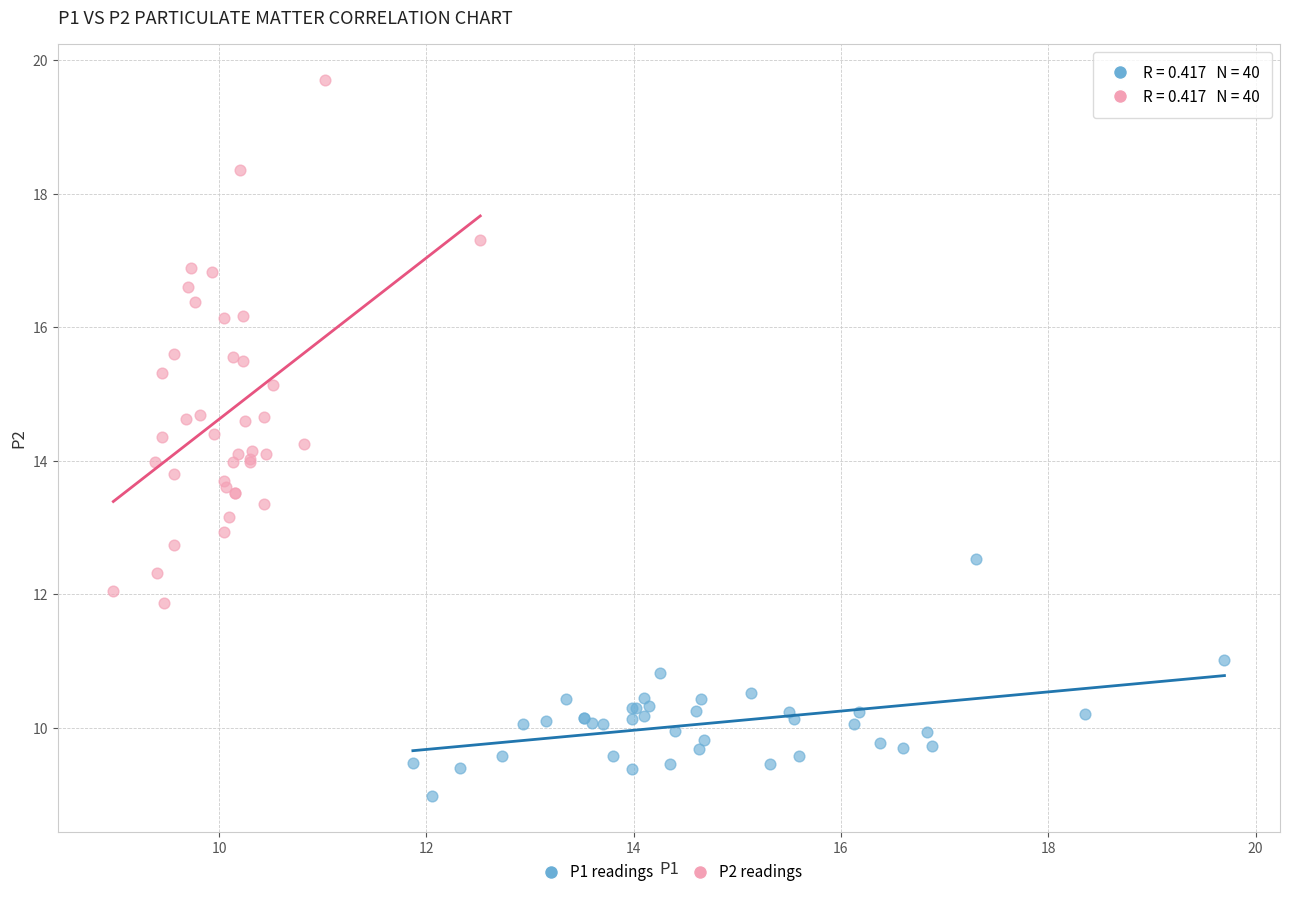

Which series has the widest spread of Y values?

P2 readings